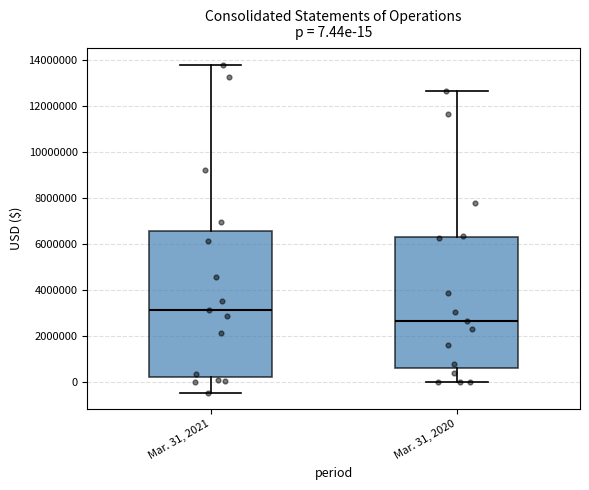

Which box has the lowest median line?

Mar. 31, 2020